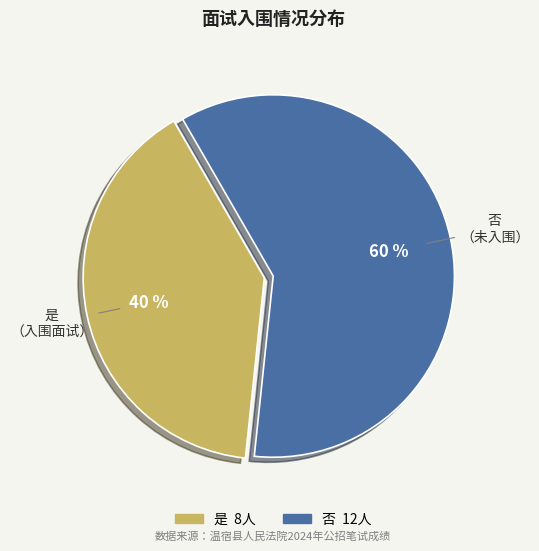

To the nearest percent, what is the difference between the 是 and 否 slice percentages?

20%